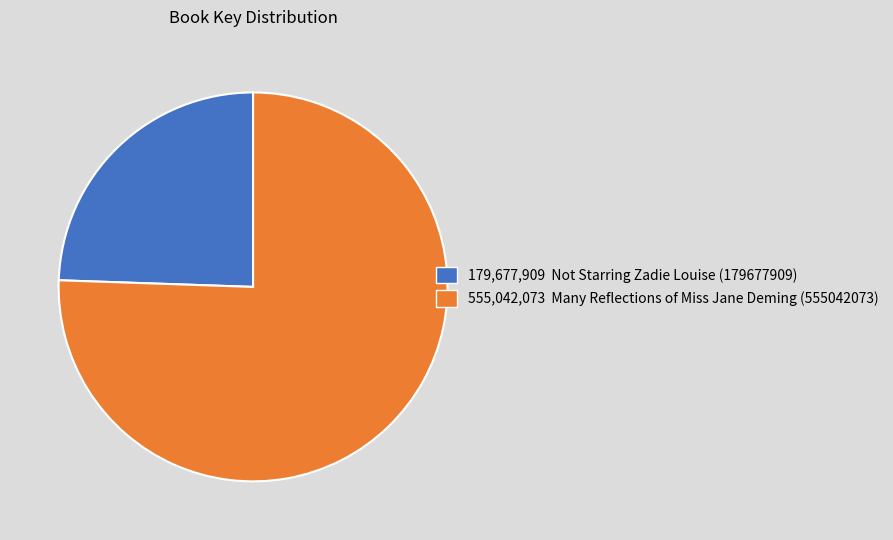

Does any single category account for the majority?

Yes